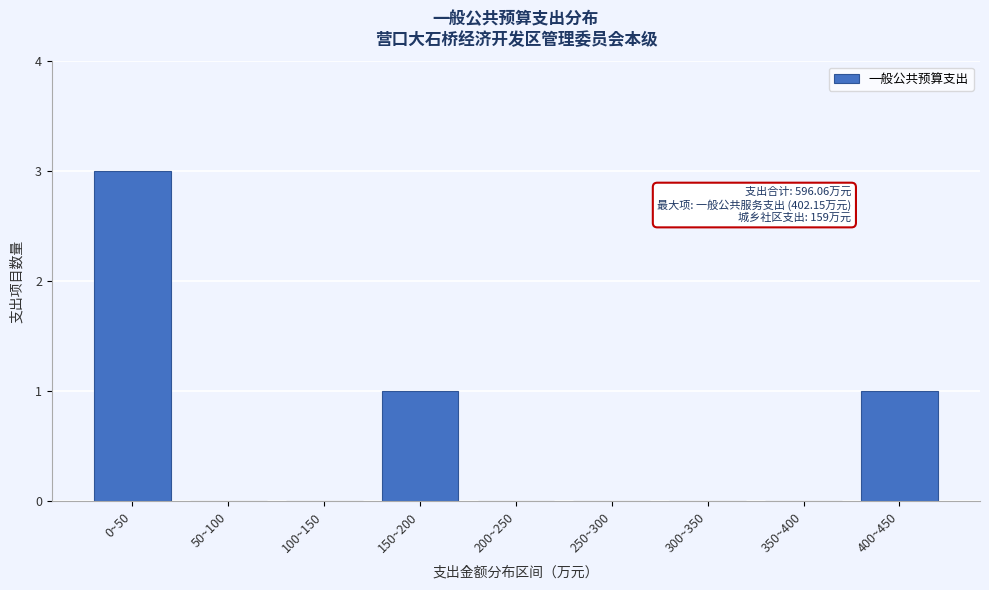

Reading left to right, list all the values displayed in this chart.

0~50=3	50~100=0	100~150=0	150~200=1	200~250=0	250~300=0	300~350=0	350~400=0	400~450=1